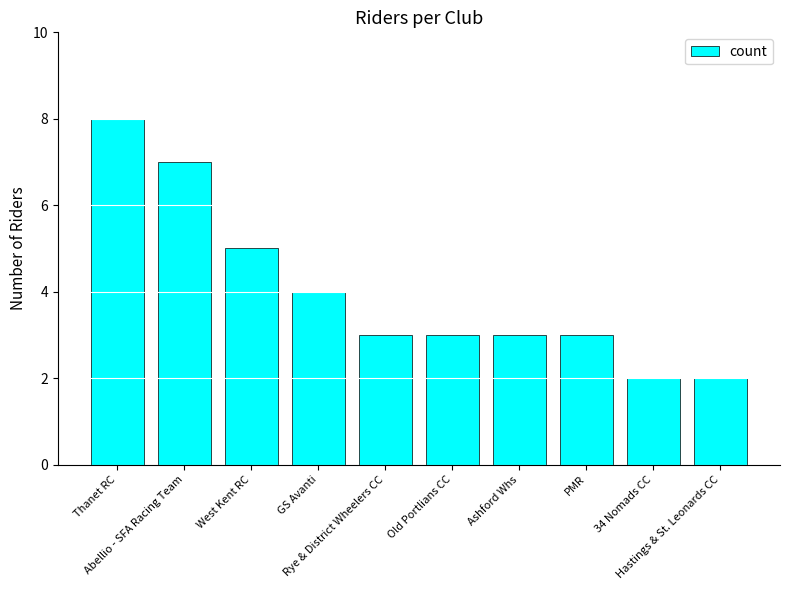

What is the label of the 7th bar from the right?

GS Avanti